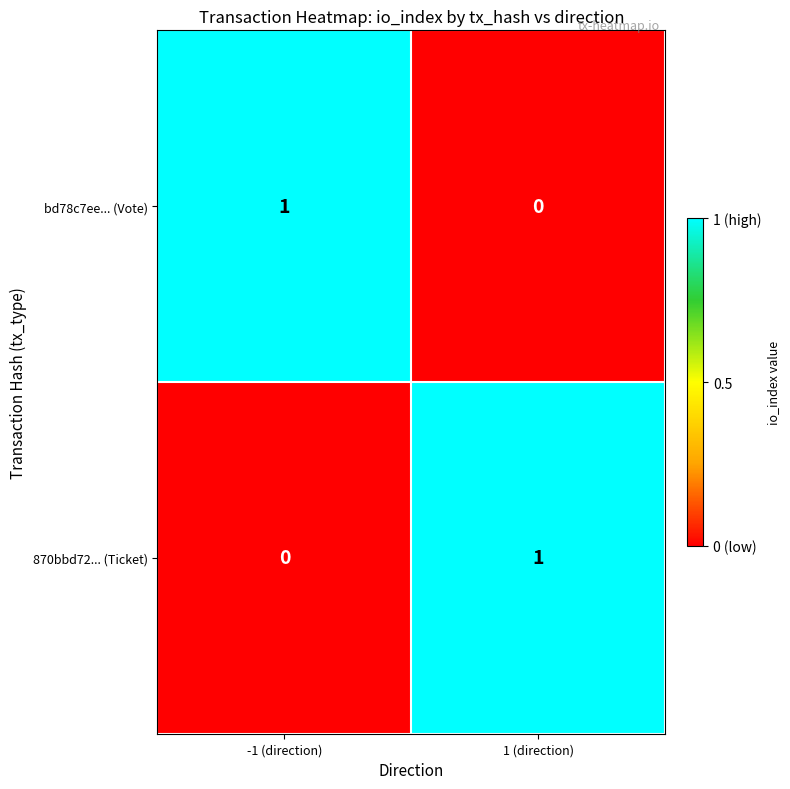

Reading right to left, transcribe all the data shown in this chart.

bd78c7ee... (Vote): 0	1
870bbd72... (Ticket): 1	0